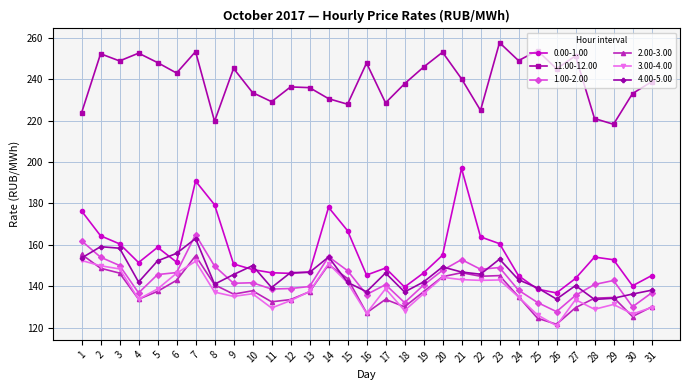

How many lines are shown in the chart?

6